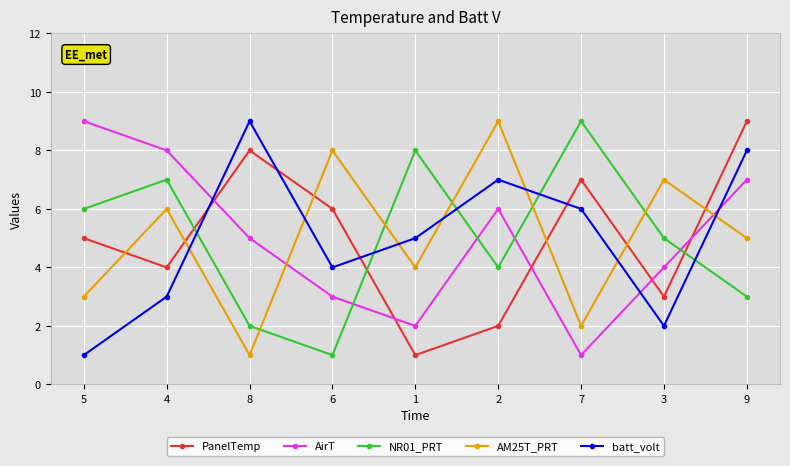

True or false: AM25T_PRT and PanelTemp cross at least once.

True